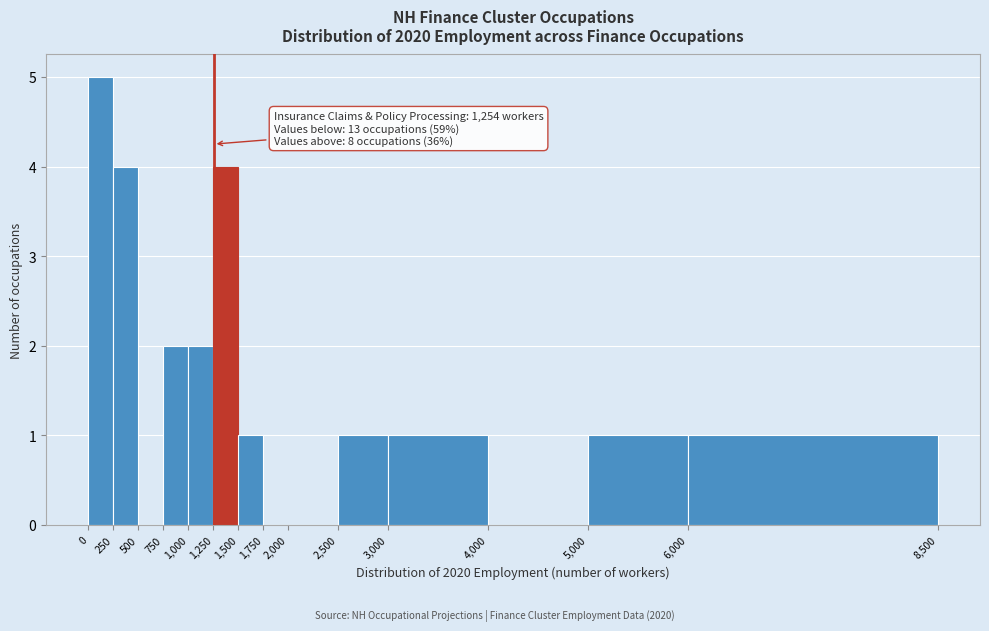

Over which range of the x-axis is the bar tallest?

0 to 250